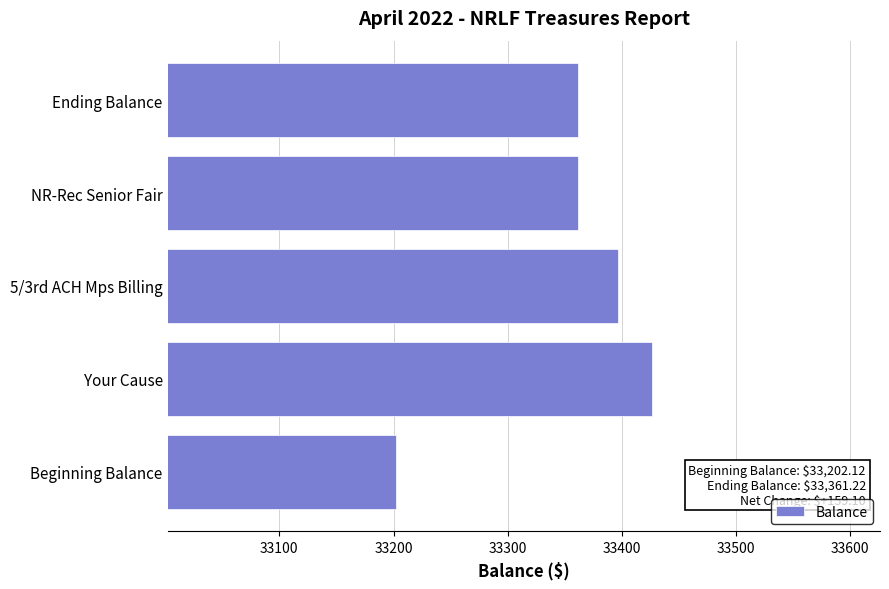

How many categories are shown in the chart?

5